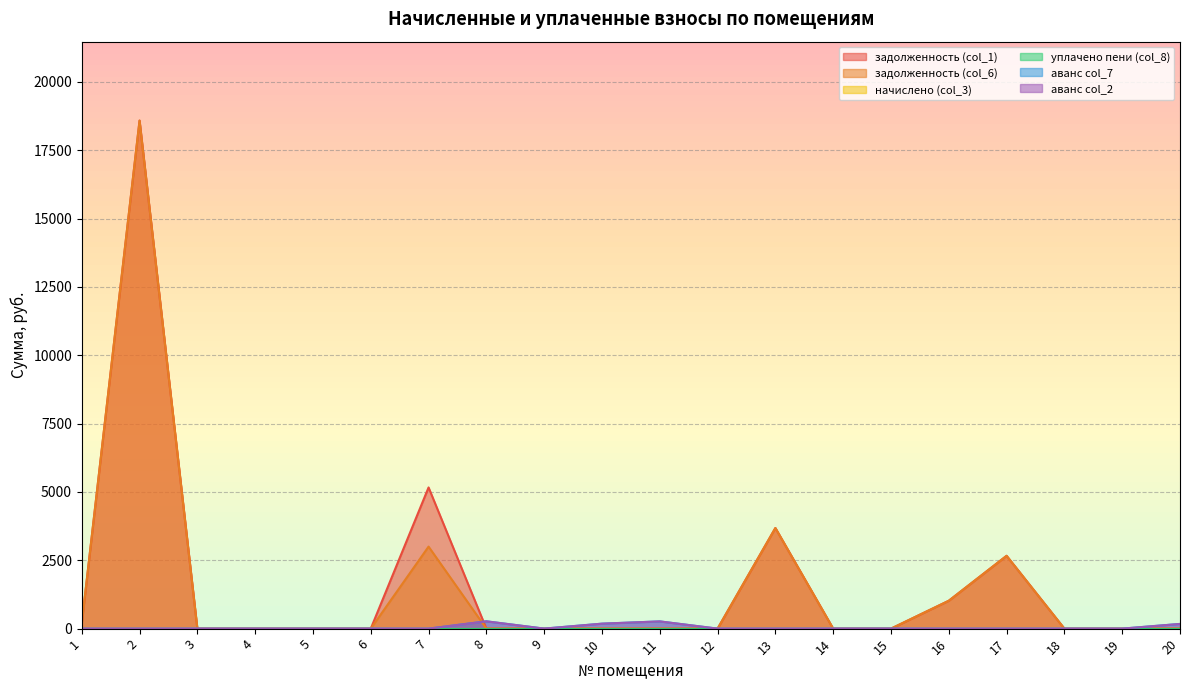

What is the difference between the second highest and minimum values in the аванс col_2 series?

264.5